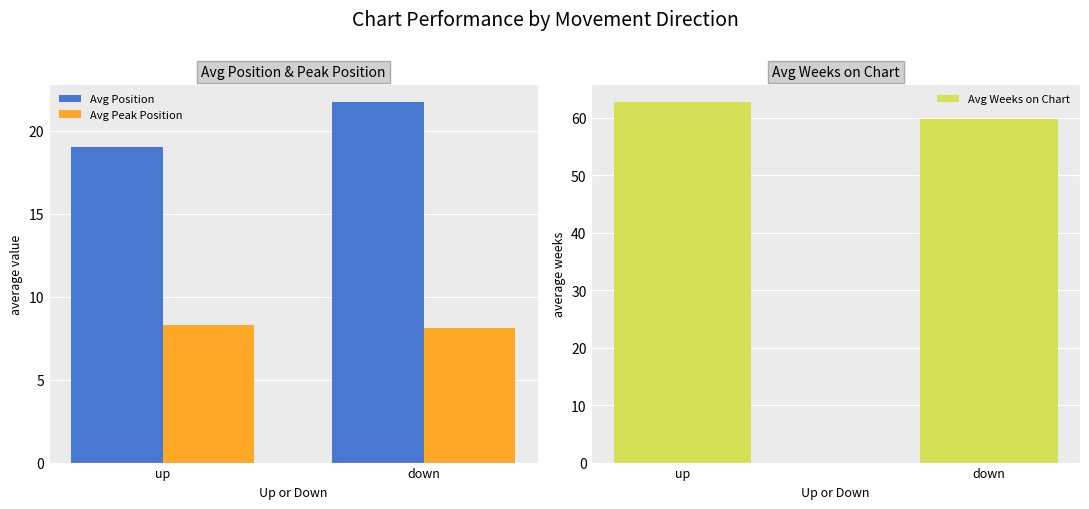

What is the value of the Avg Weeks on Chart bar at the 2nd from the left?

59.8